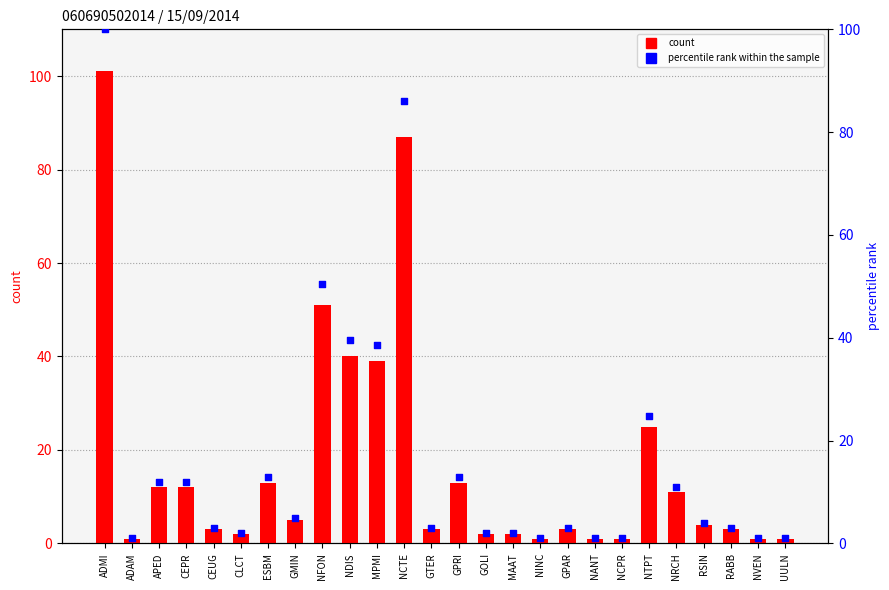

Is the value of percentile rank within the sample at RABB greater than the value of count at NRCH?

No